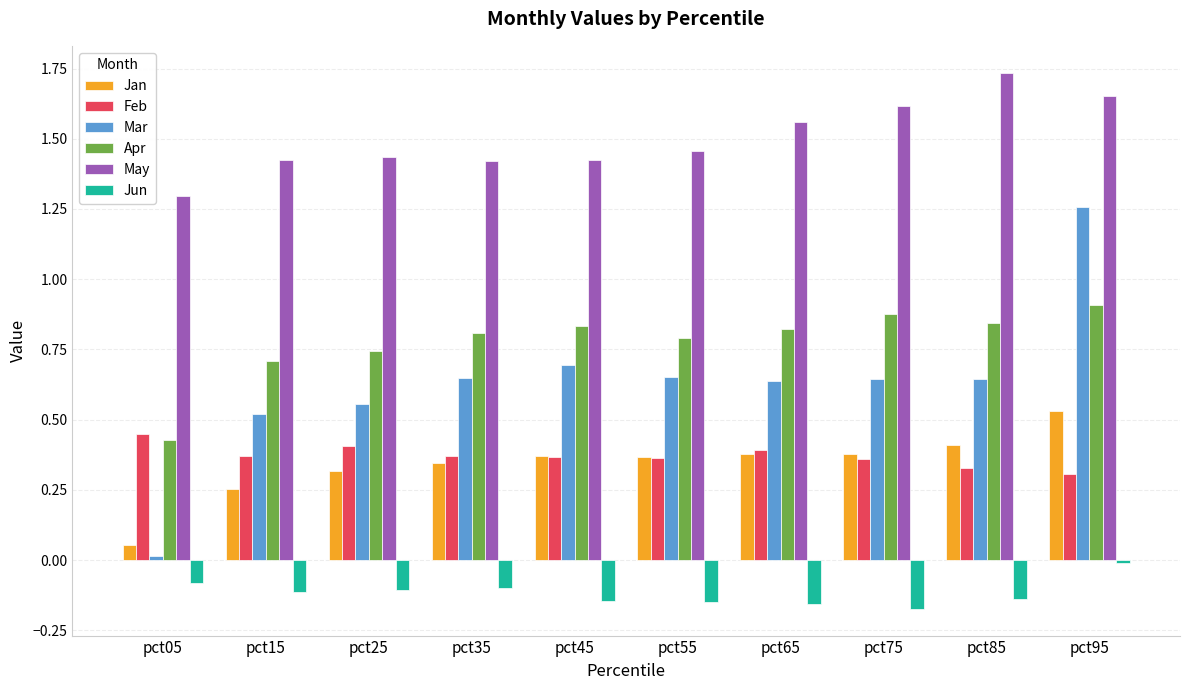

Which category has the highest value in the Feb series?

pct05